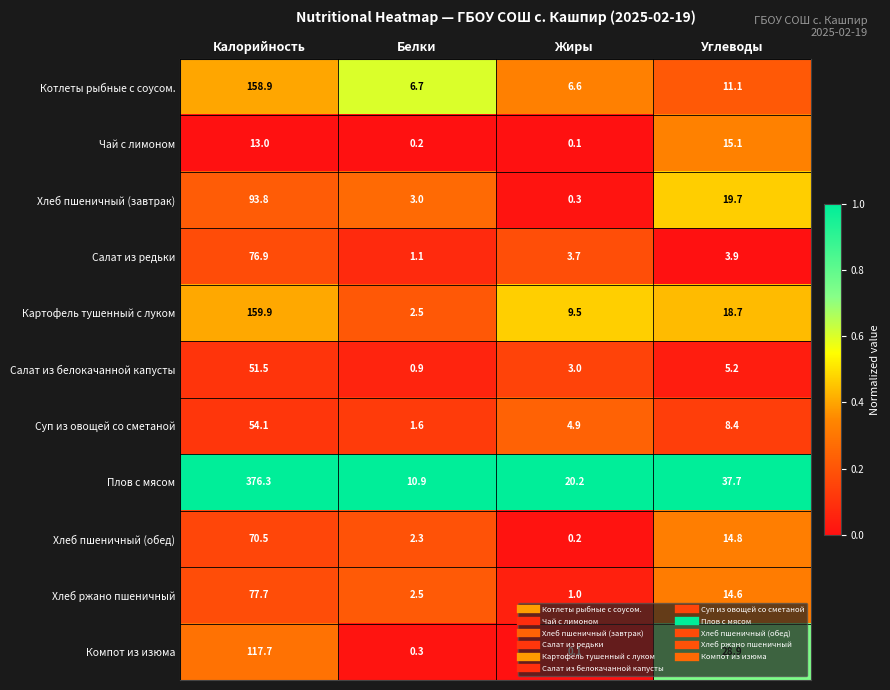

Where does the Салат из редьки series first go above 3?

Калорийность